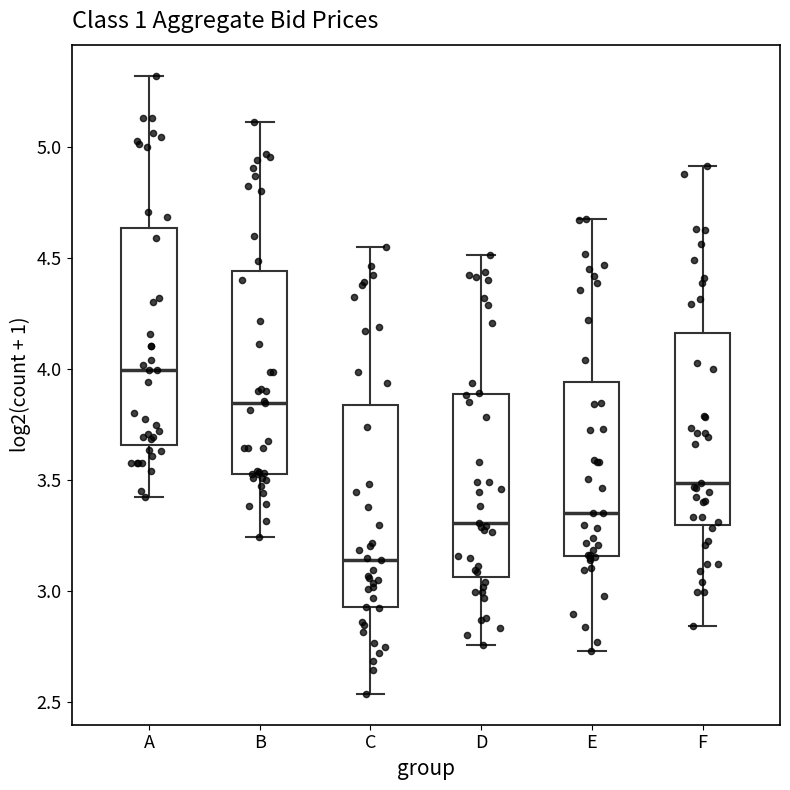

Reading left to right, transcribe this box plot: for each box, give where its median line is, the range the box spans, and where its two whiskers end, as read against the y-axis. The values are not printed on the chart, so give them approximately, as read against the axis.

A: median 4.00, box 3.65 to 4.65, whiskers 3.45 to 5.30
B: median 3.85, box 3.55 to 4.45, whiskers 3.25 to 5.10
C: median 3.15, box 2.95 to 3.85, whiskers 2.55 to 4.55
D: median 3.30, box 3.05 to 3.90, whiskers 2.75 to 4.50
E: median 3.35, box 3.15 to 3.95, whiskers 2.75 to 4.70
F: median 3.50, box 3.30 to 4.15, whiskers 2.85 to 4.90